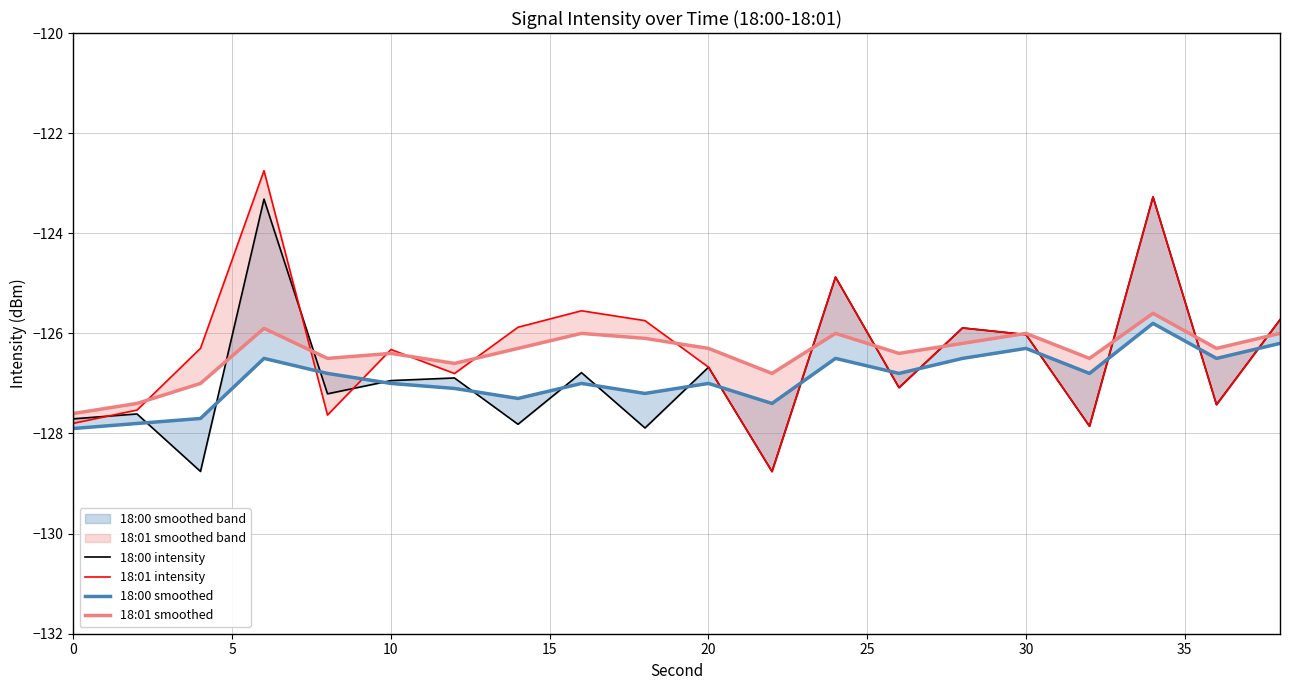

True or false: 18:00 smoothed and 18:01 smoothed cross at least once.

False